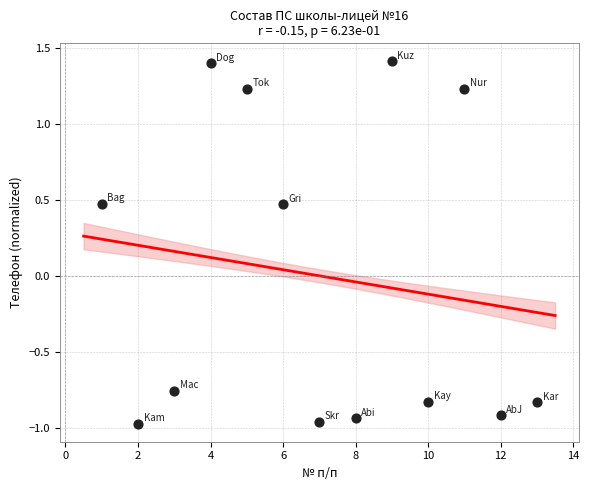

Count the number of points in this scatter plot.

13